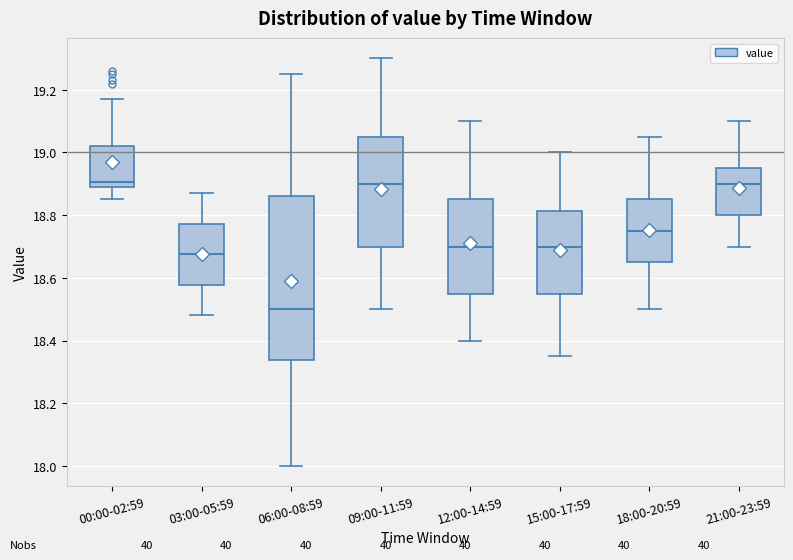

Where is the upper edge of the box for 00:00-02:59 on the y-axis? The values are not printed on the chart, so give them approximately, as read against the axis.

19.02